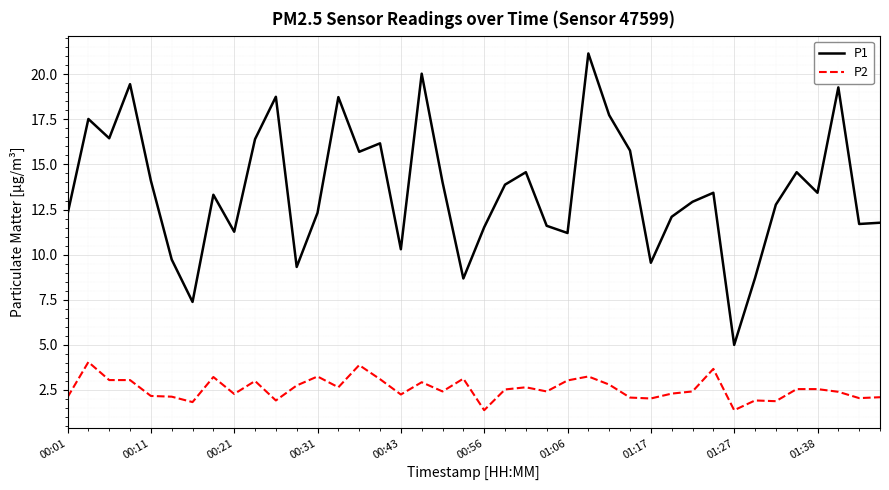

How many categories are shown in the chart?

40